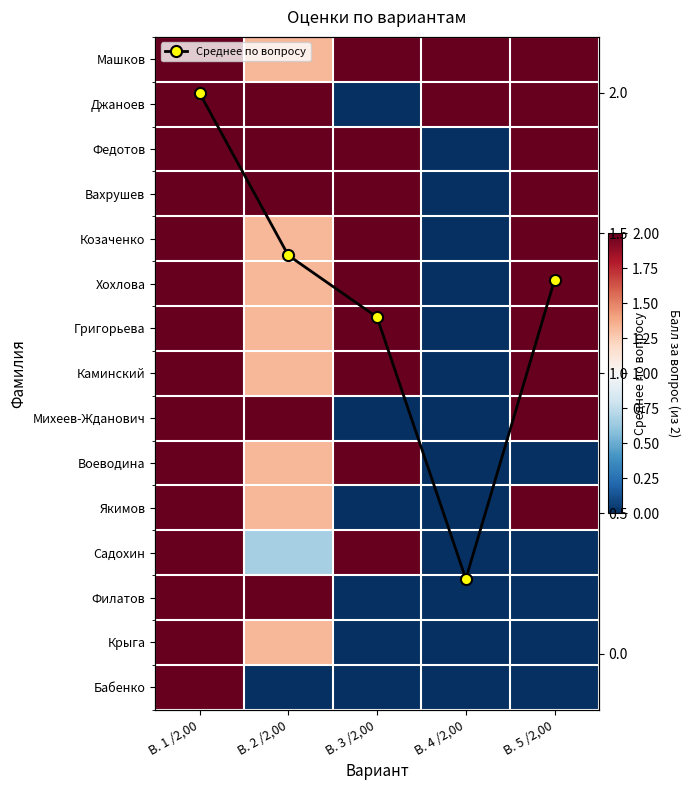

Count the number of categories in the chart.

5